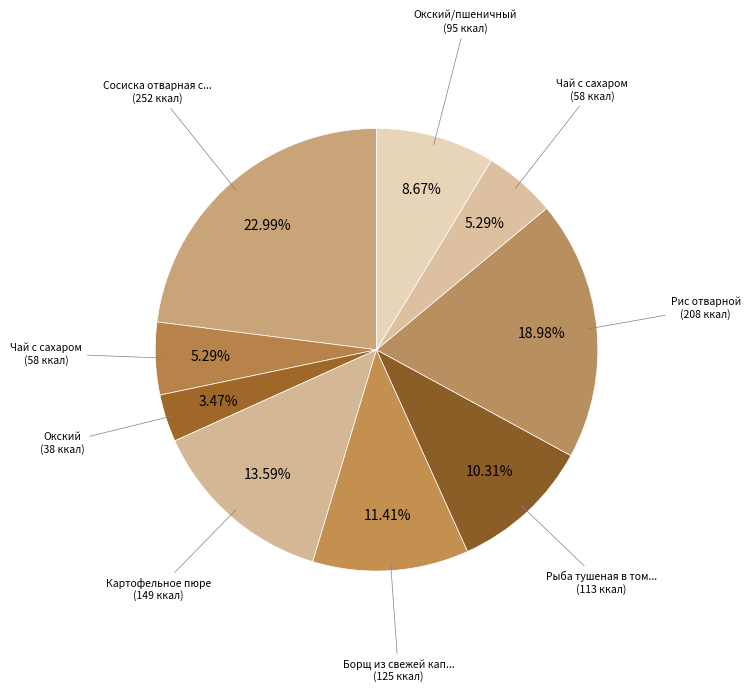

Count the number of slices in the pie.

9